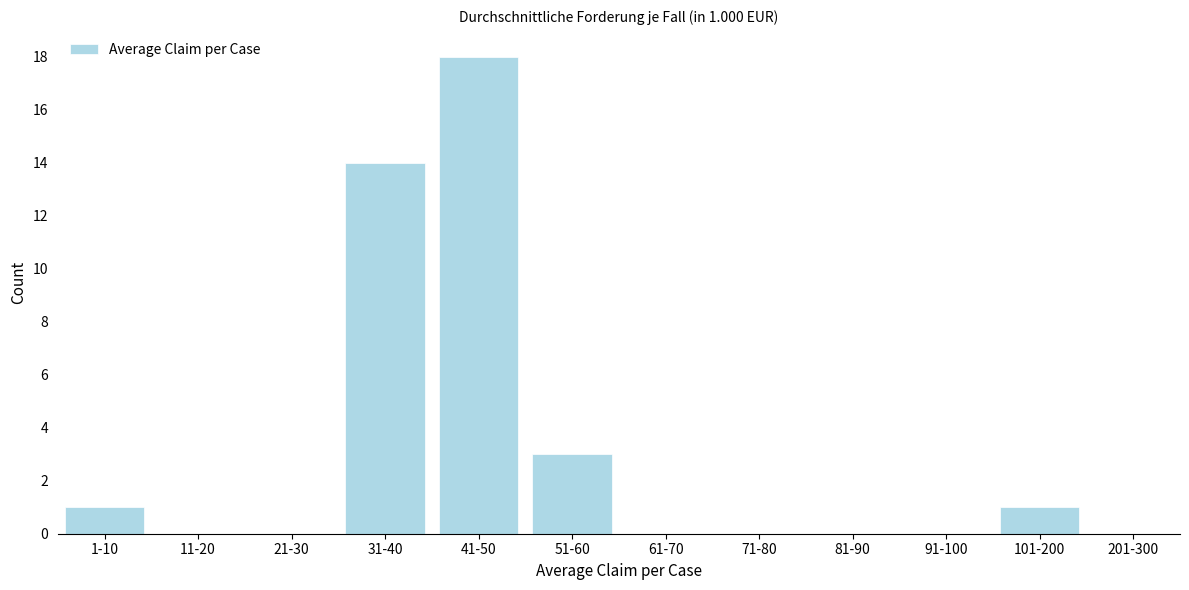

Reading left to right, extract all data points from this chart.

1-10=1	11-20=0	21-30=0	31-40=14	41-50=18	51-60=3	61-70=0	71-80=0	81-90=0	91-100=0	101-200=1	201-300=0